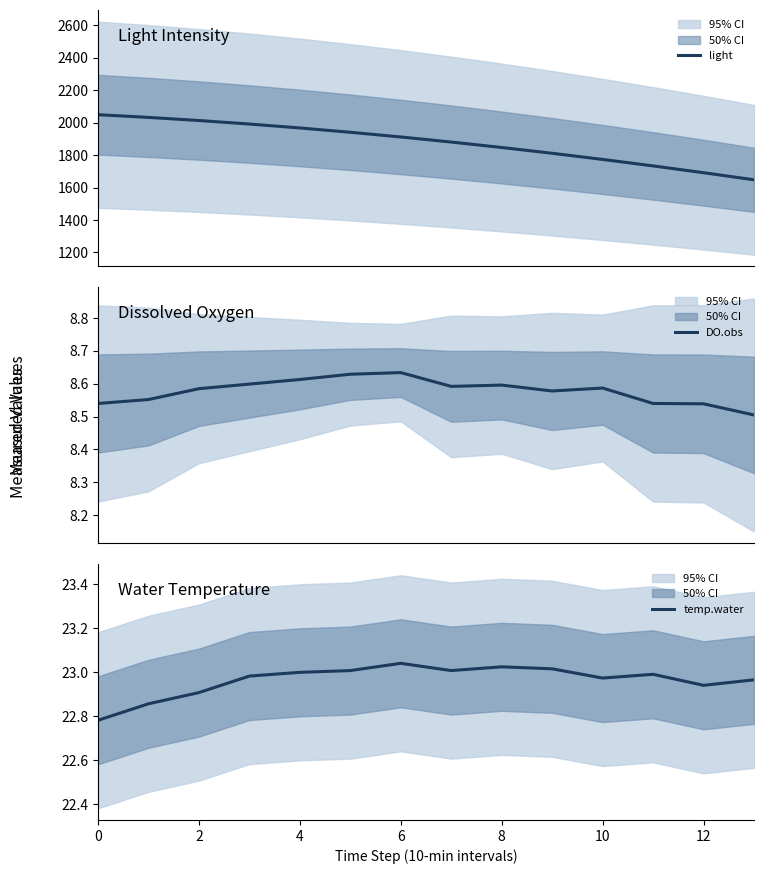

What is the maximum value for light?

2049.2